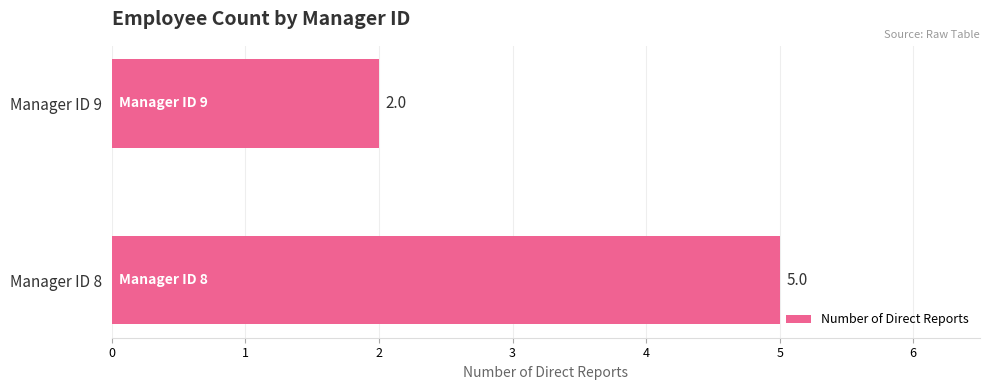

What is the smallest value displayed?

2